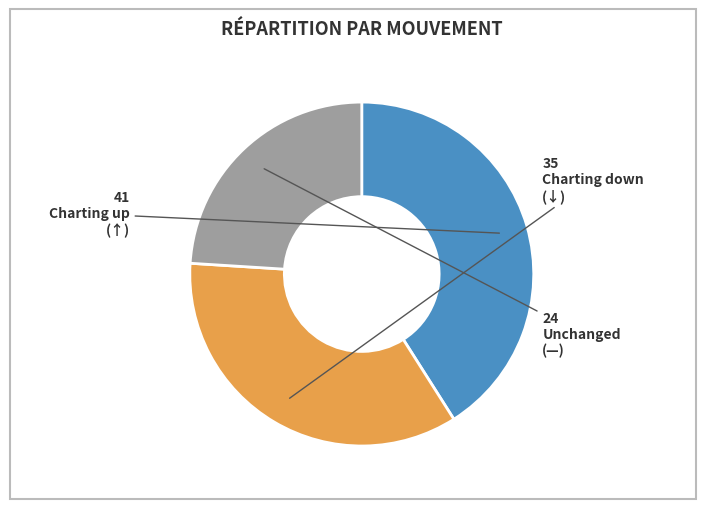

Is there any slice that represents more than half of the pie?

No